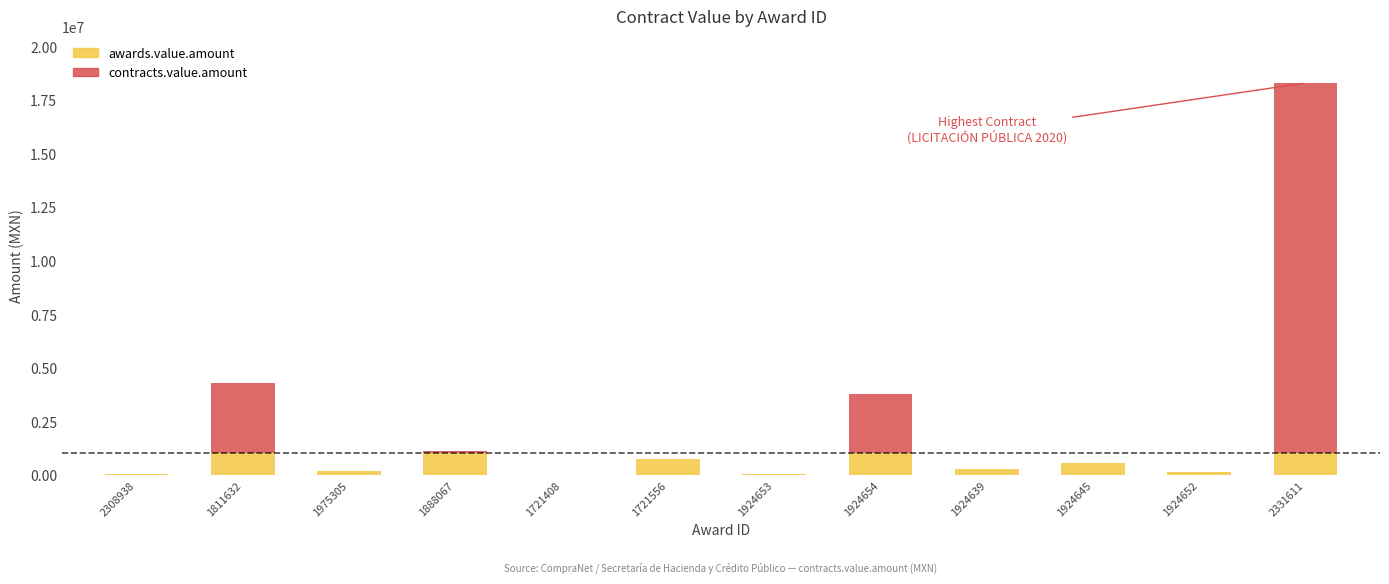

What is the approximate value of awards.value.amount at 1721556?

720710.0